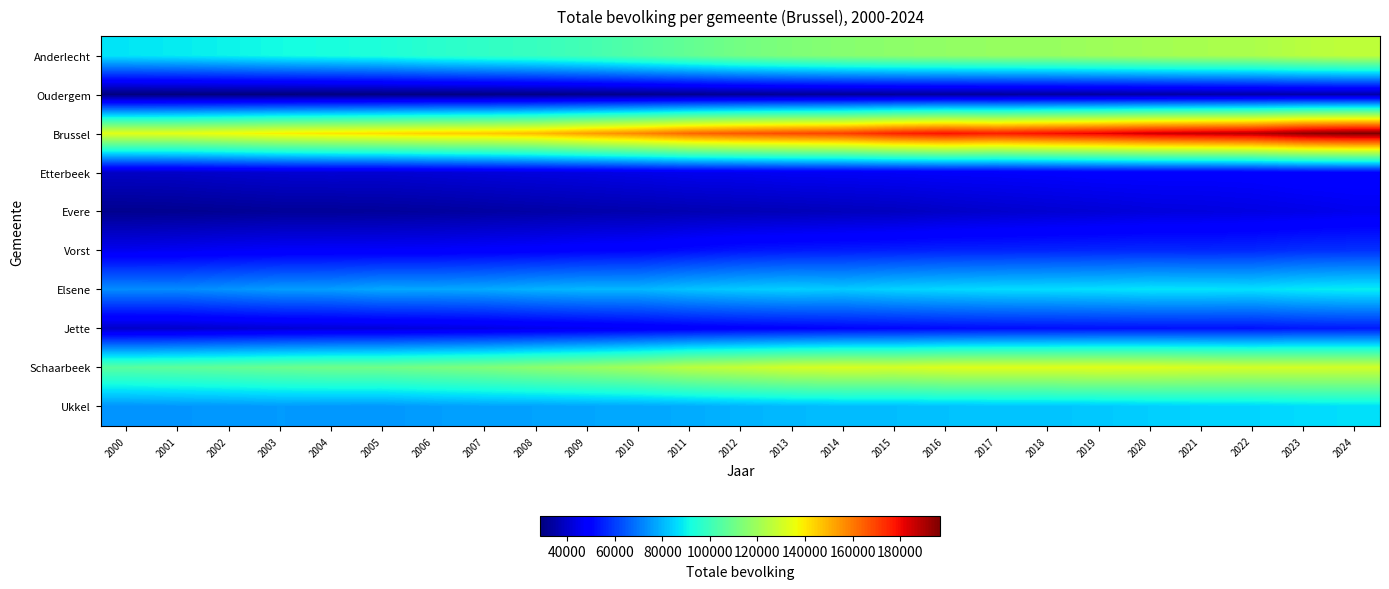

Which series has the widest spread of values?

Brussel